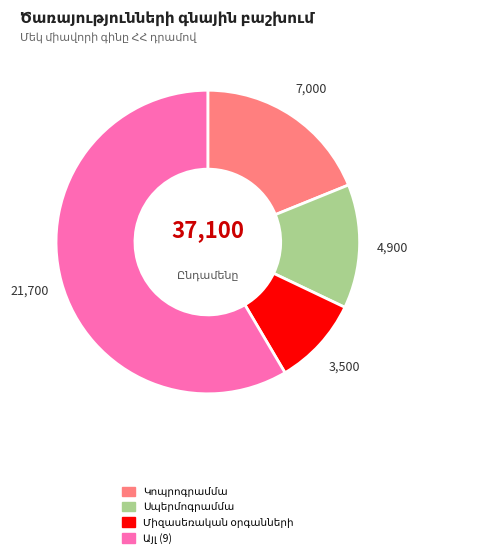

Does any single category account for the majority?

Yes